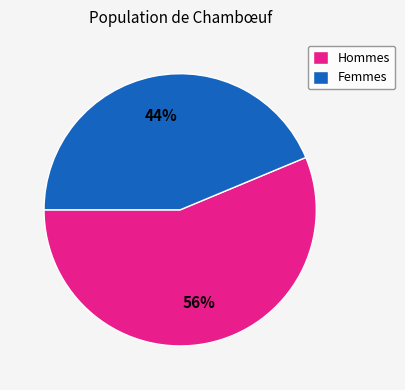

How many segments does this pie chart have?

2